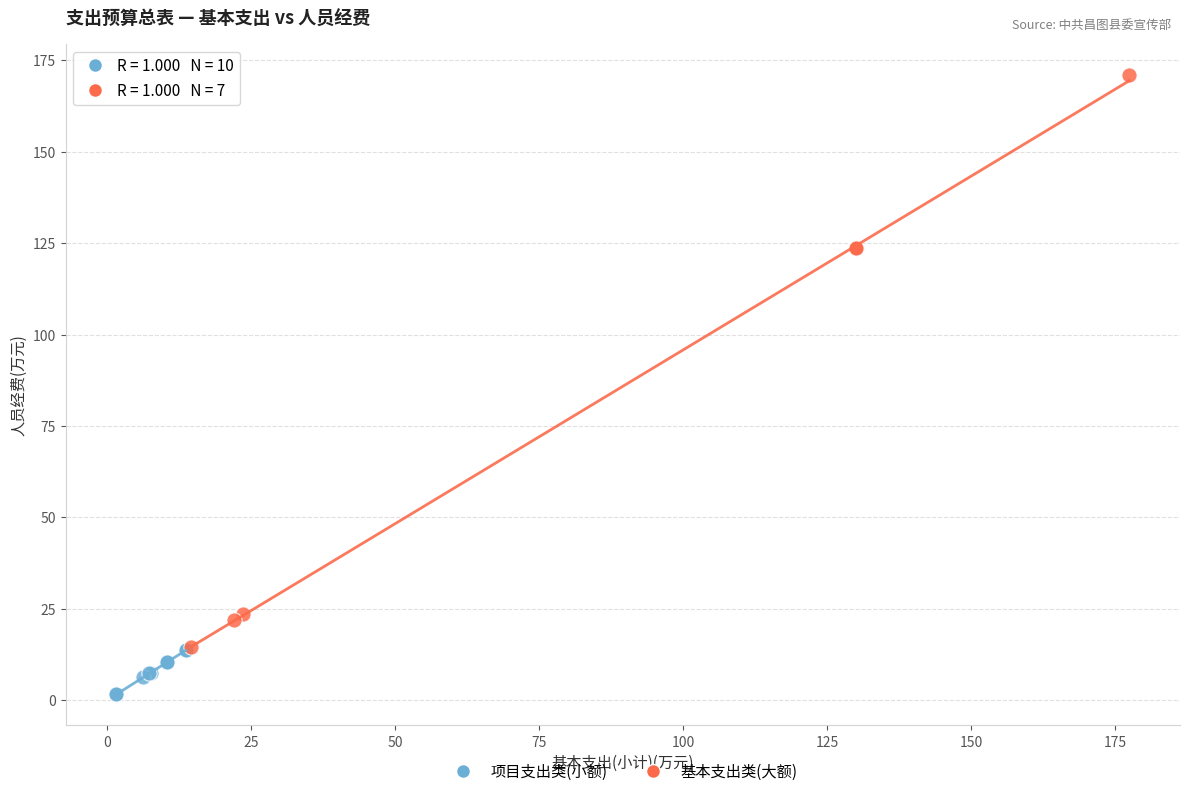

Which series contains the lowest Y value?

项目支出类(小额)